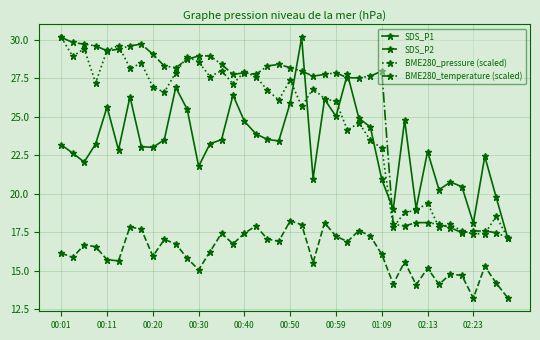

At how many categories does at least one series exceed 21?

32